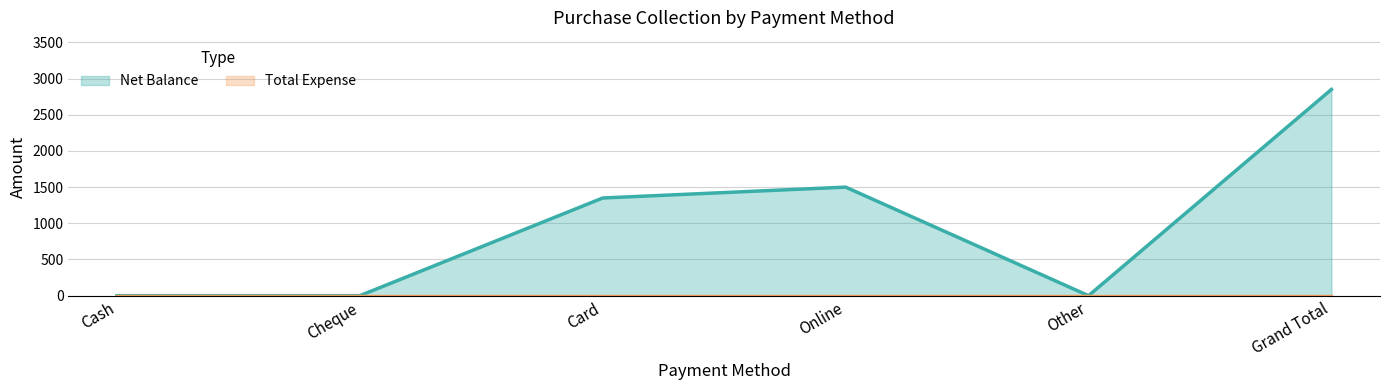

The chart shows a value of 1757 at Cheque. True or false?

False